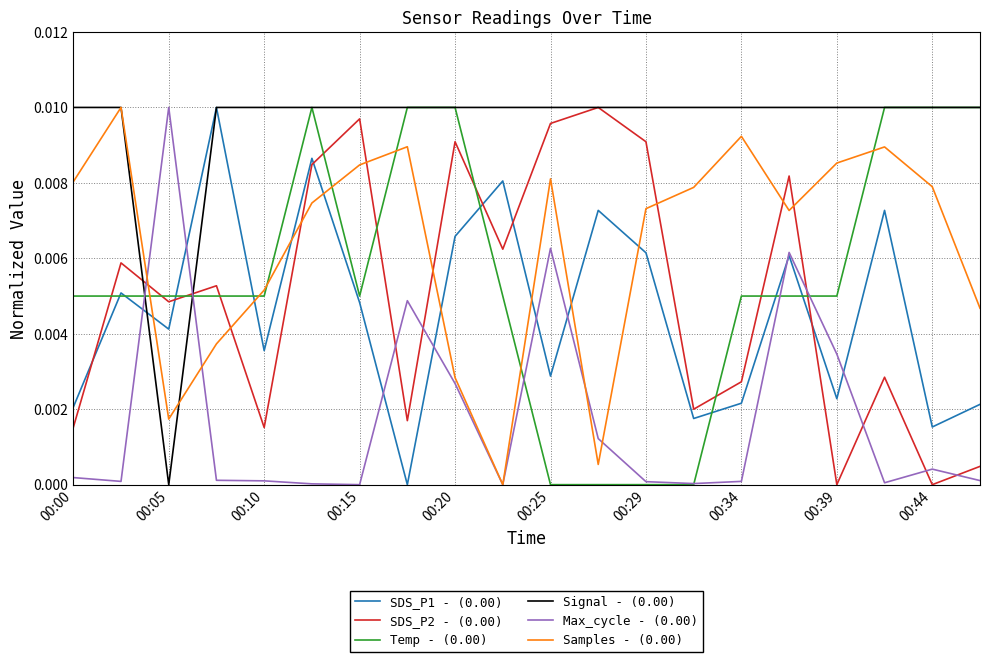

Which series has the largest total across all categories?

Signal - (0.00)